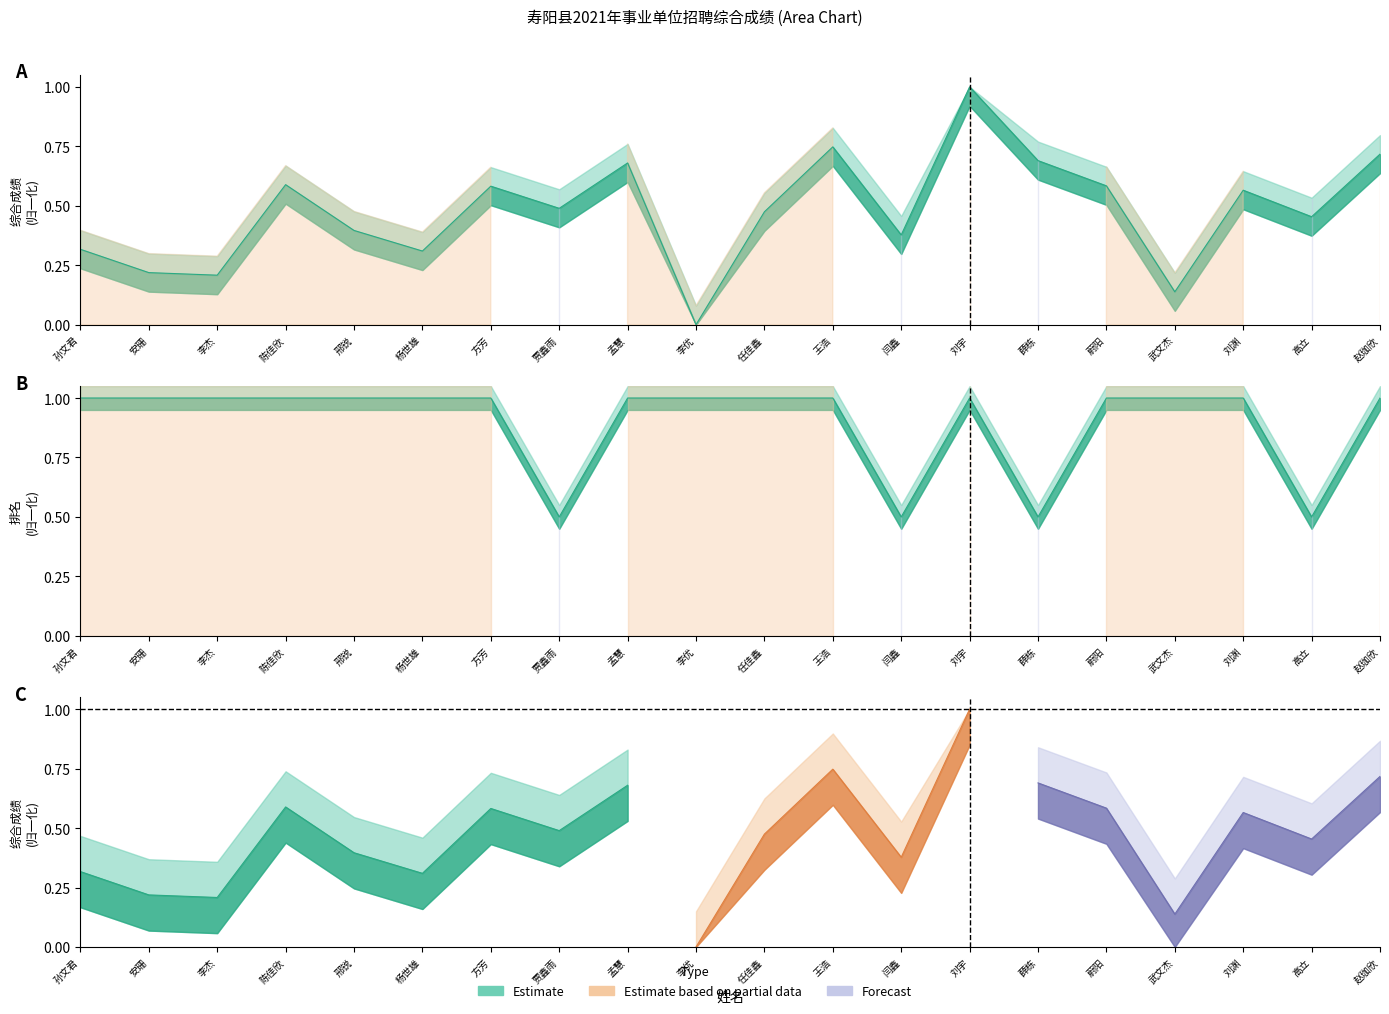

Which series ends up on top after the final intersection of 综合成绩 and 排名?

排名